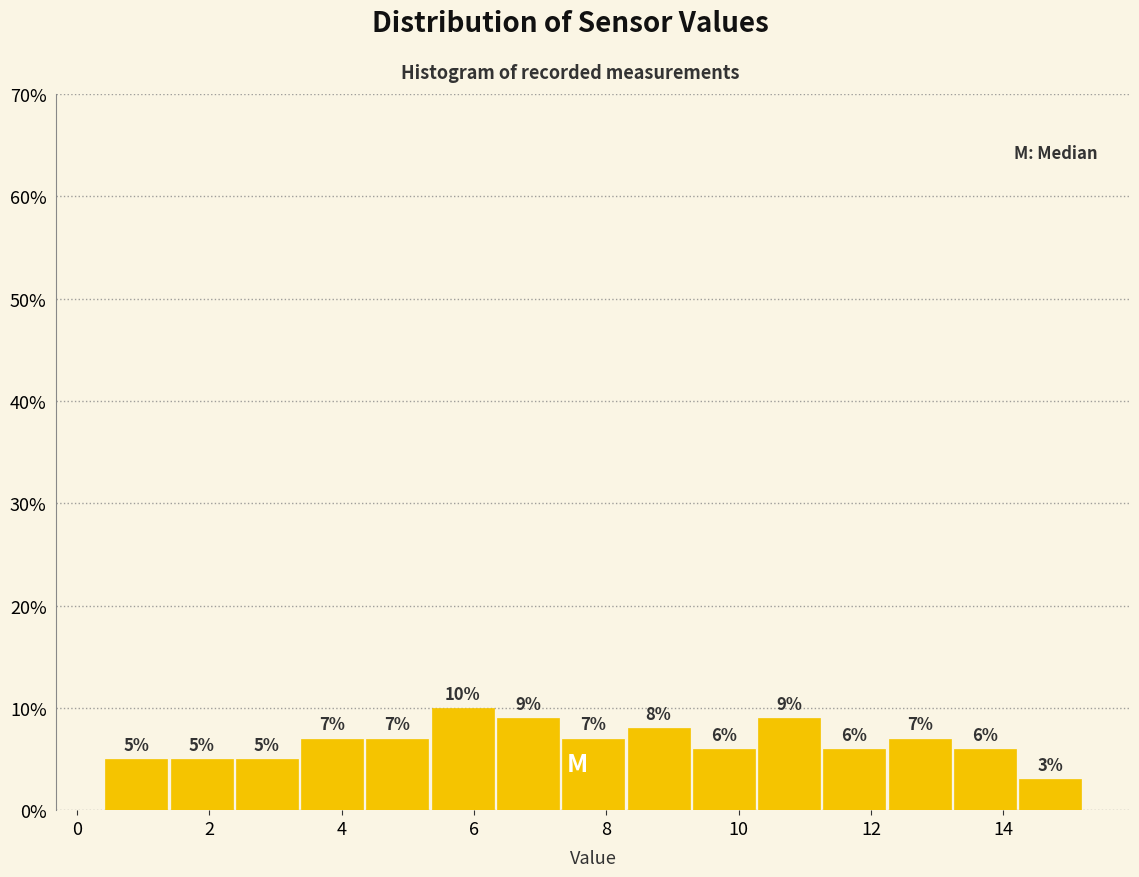

Reading left to right, list every bar in this chart as the range it spans on the x-axis followed by its height. The bar edges are not printed on the chart, so give them approximately, as read against the axis.

0.4 to 1.4: 5
1.4 to 2.4: 5
2.4 to 3.4: 5
3.4 to 4.4: 7
4.4 to 5.4: 7
5.4 to 6.4: 10
6.4 to 7.4: 9
7.4 to 8.2: 7
8.2 to 9.2: 8
9.2 to 10.2: 6
10.2 to 11.2: 9
11.2 to 12.2: 6
12.2 to 13.2: 7
13.2 to 14.2: 6
14.2 to 15.2: 3